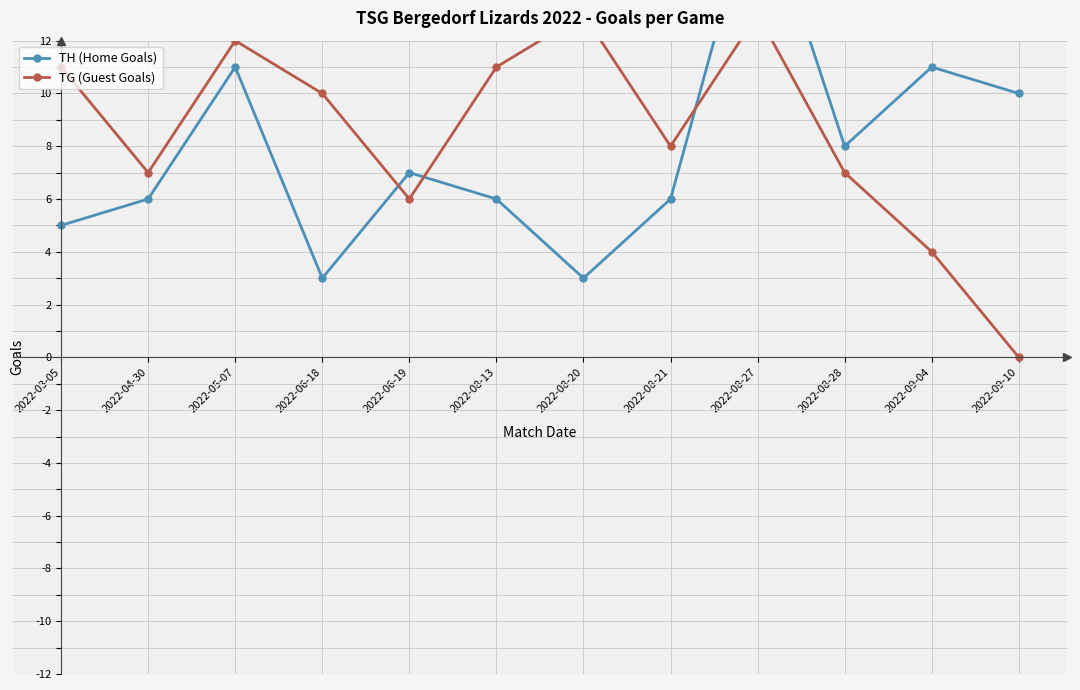

True or false: TH (Home Goals) has a value of 7 at 2022-06-19.

True